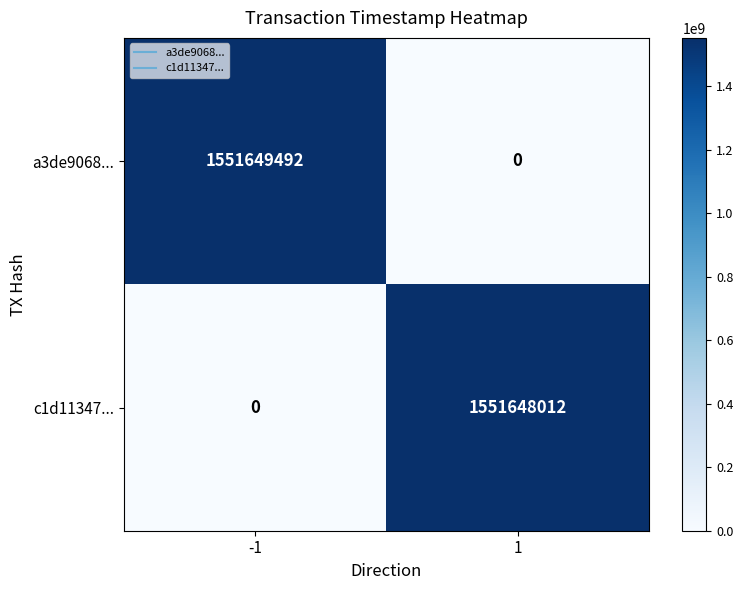

Which series has the widest spread of values?

a3de9068...